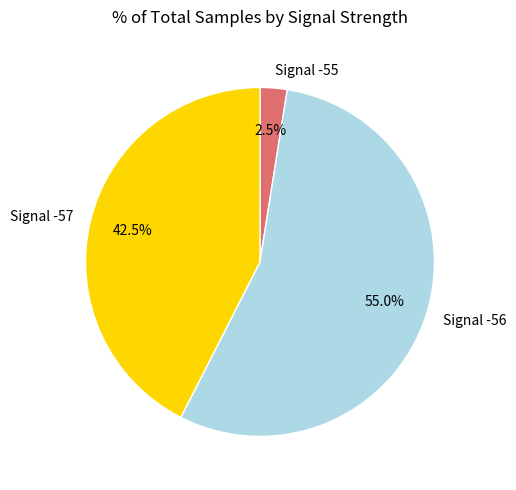

Does Signal -55 represent more than half of the total?

No